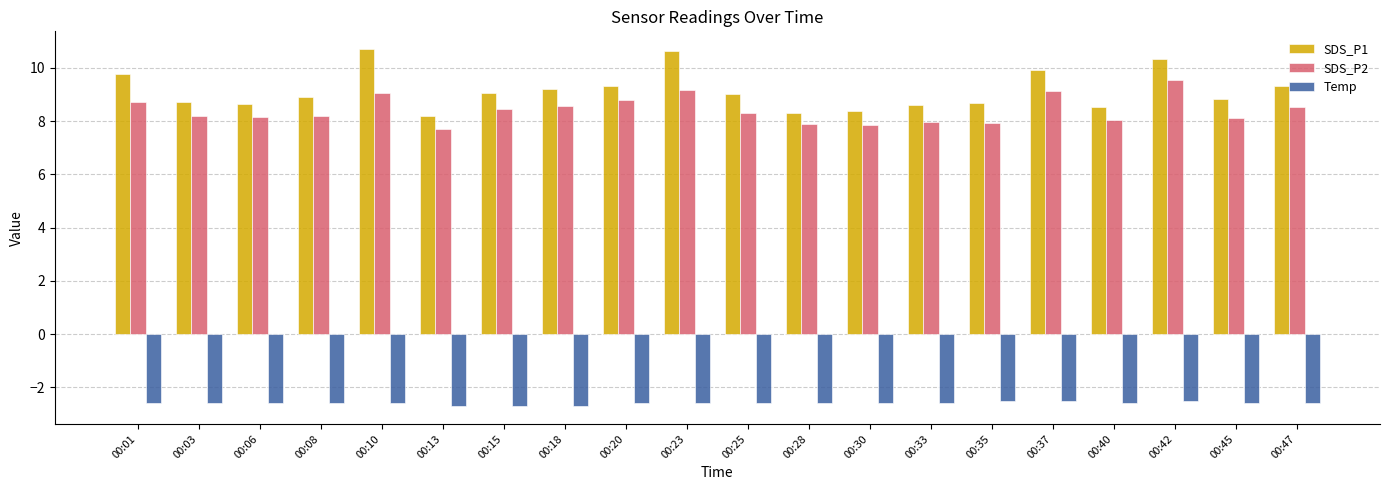

What is the minimum value for SDS_P1?

8.2